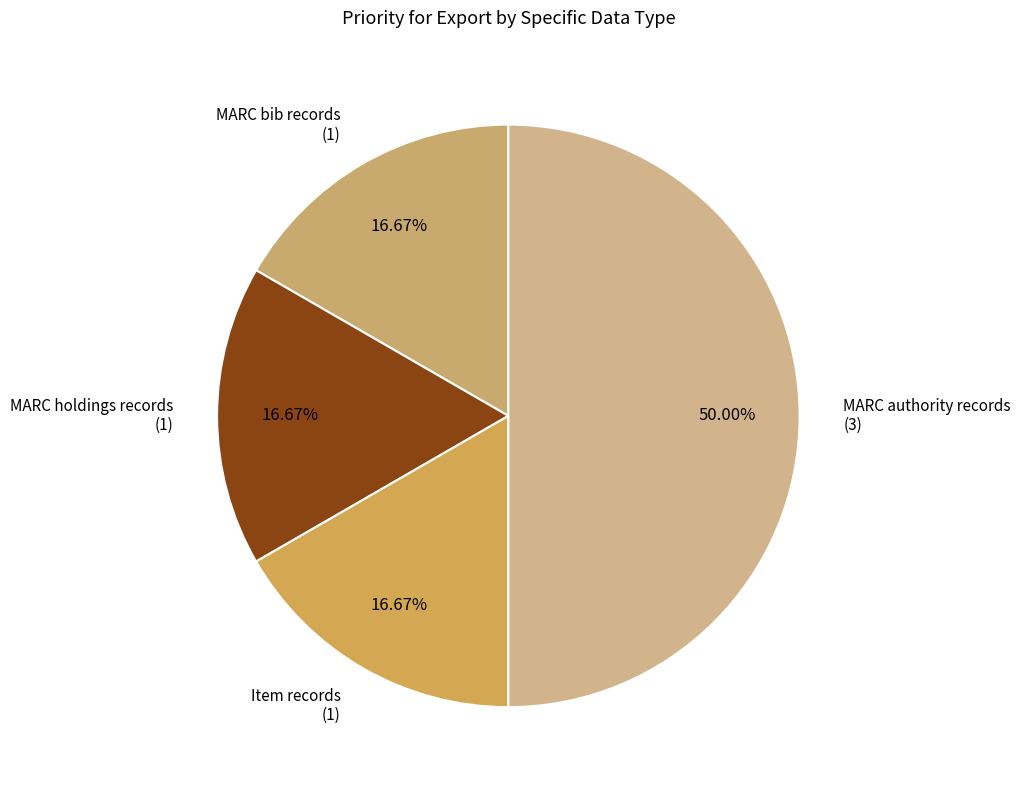

To the nearest percent, what percentage of the pie is MARC authority records?

50%